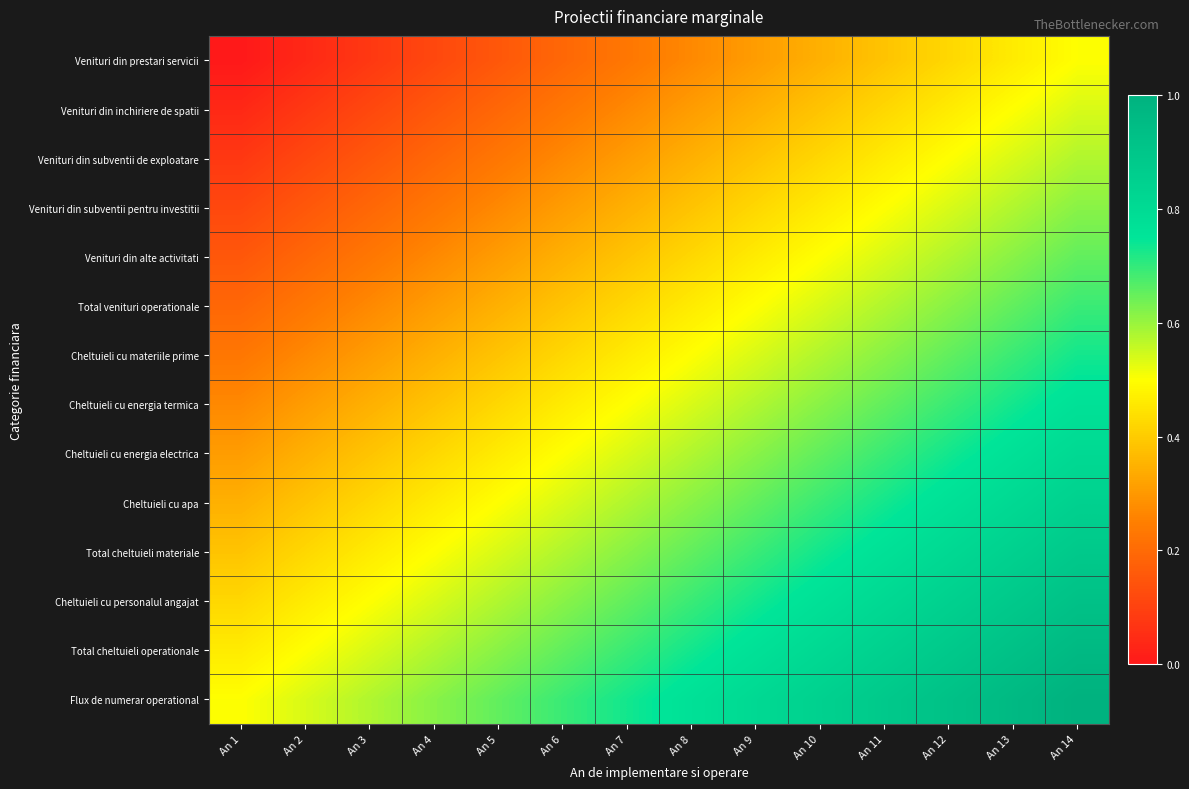

Which series has the largest range (max minus min)?

Venituri din prestari servicii